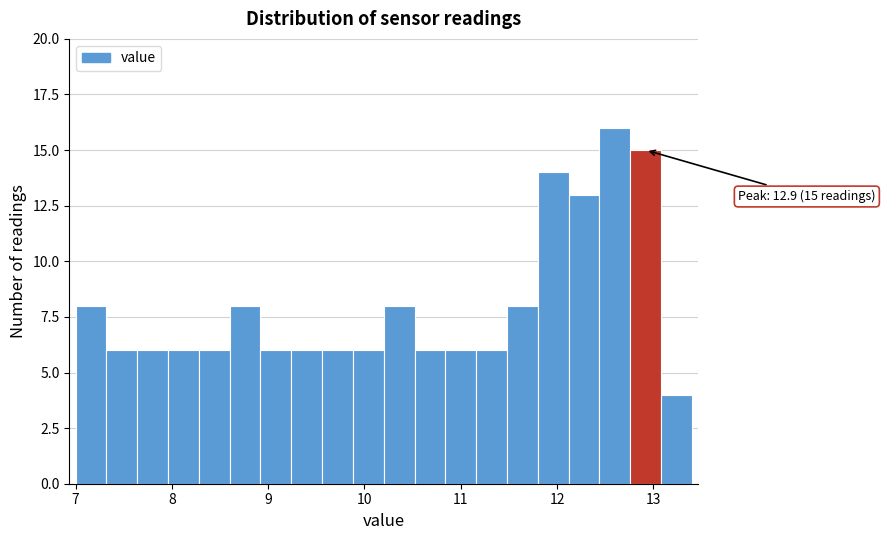

Read against the x-axis, roughly where is the centre of the tallest bar?

12.6